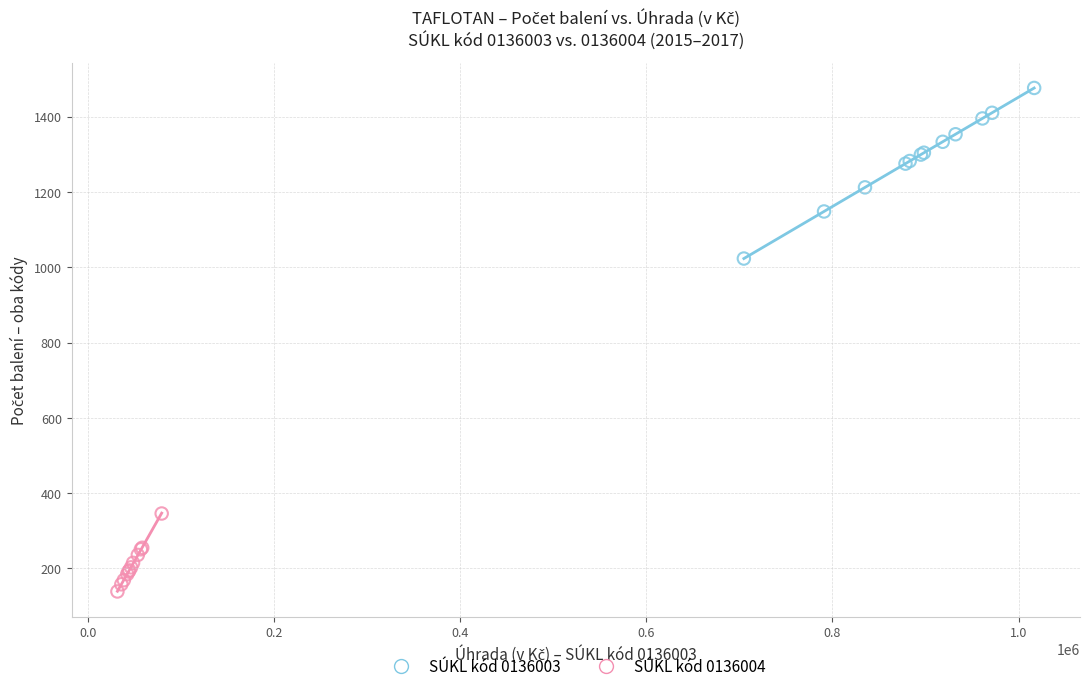

Which series contains the highest Y value?

SÚKL kód 0136003